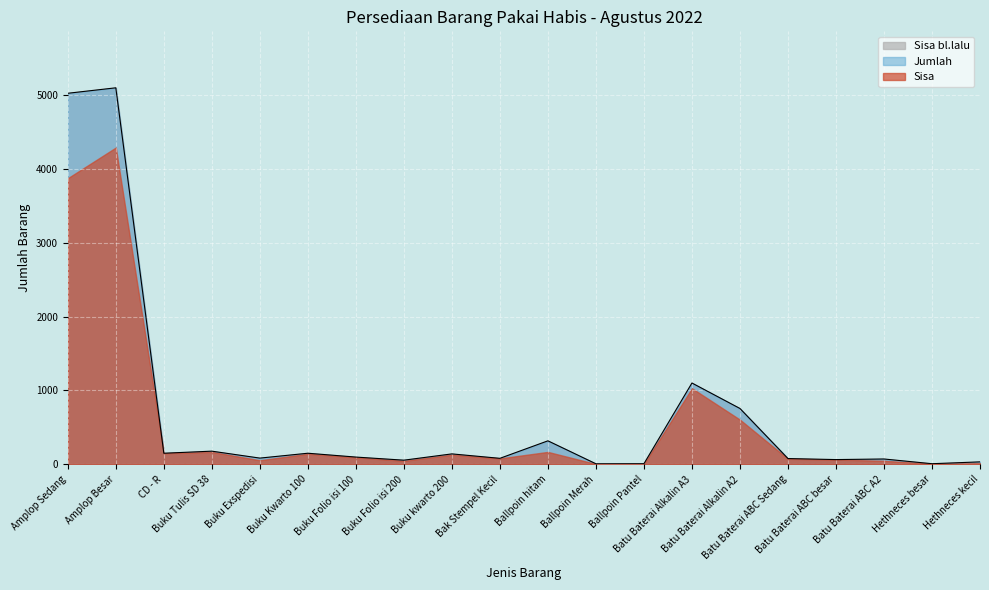

Where is the first local maximum for Jumlah?

Amplop Besar